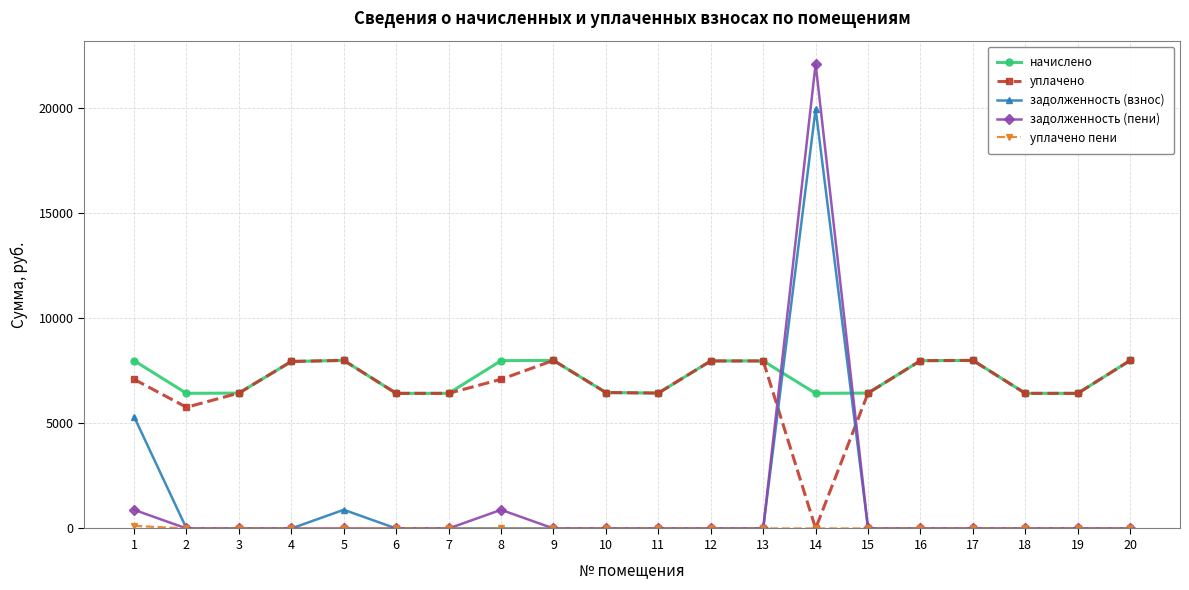

Count the number of categories in the chart.

20